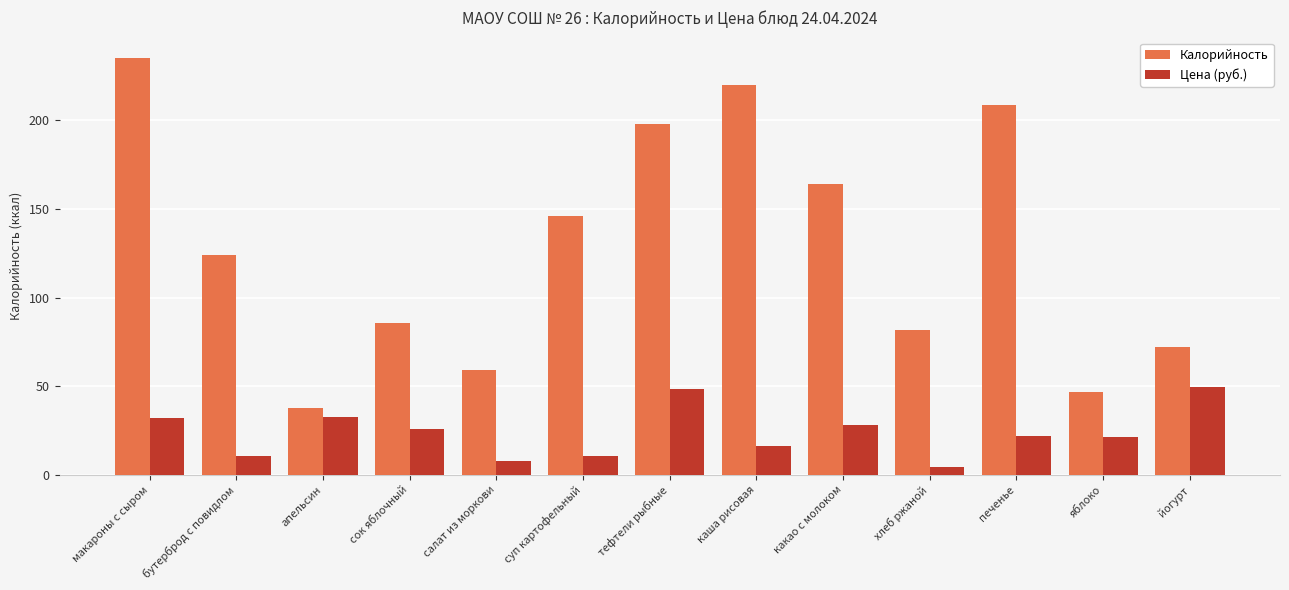

At how many categories does at least one series exceed 126?

6